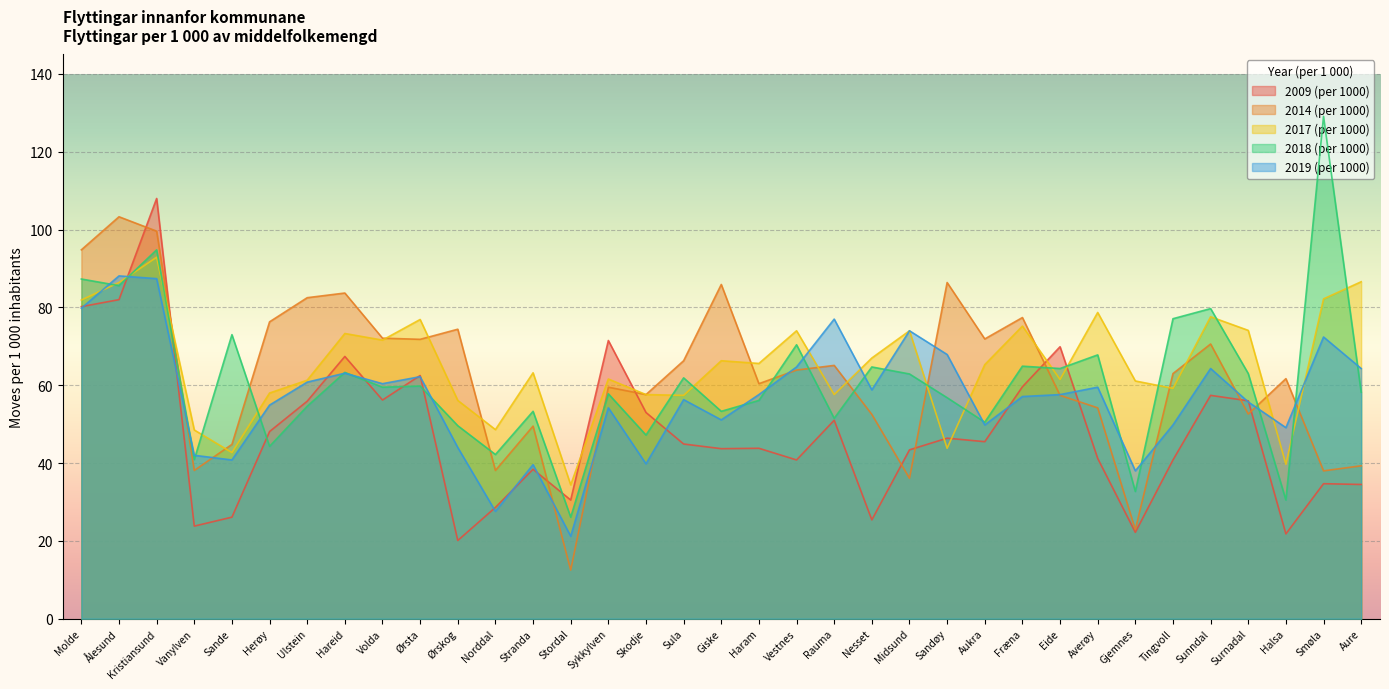

The 2014 (per 1000) series shows 37.6 at Molde. True or false?

False